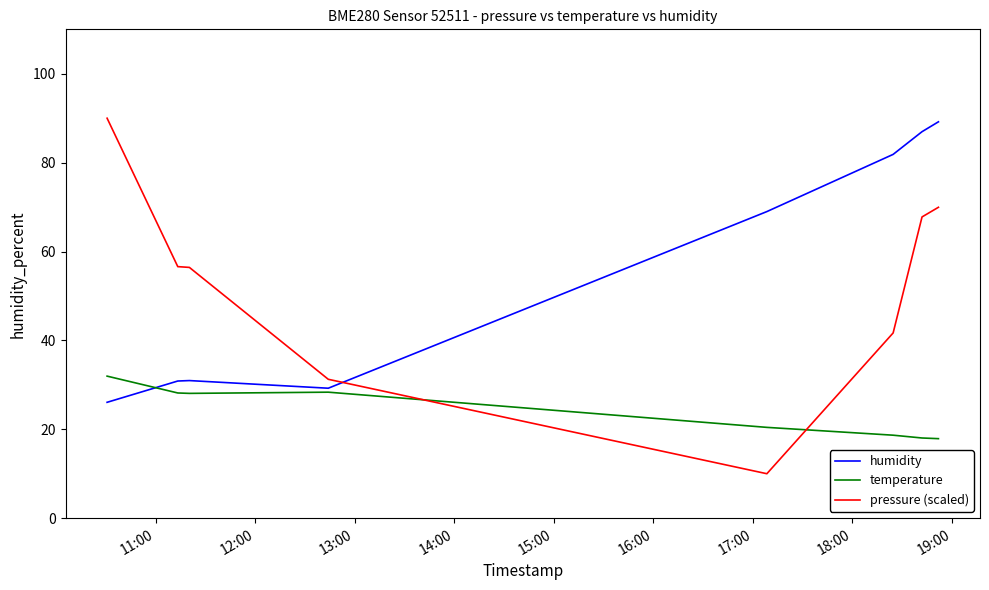

What are all the series names shown in the legend?

humidity, temperature, pressure (scaled)